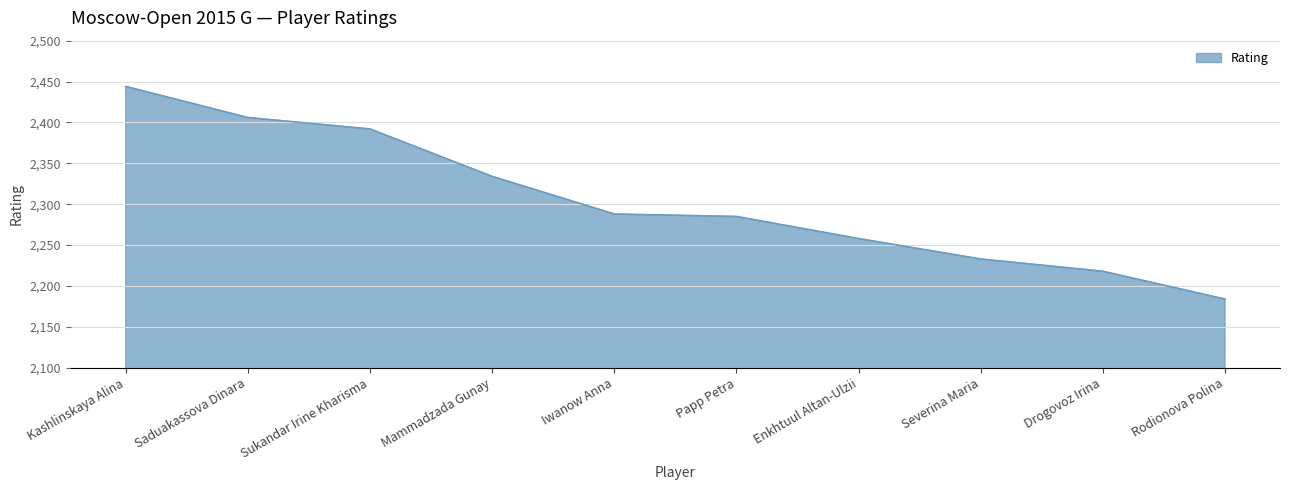

How many lines are shown in the chart?

1